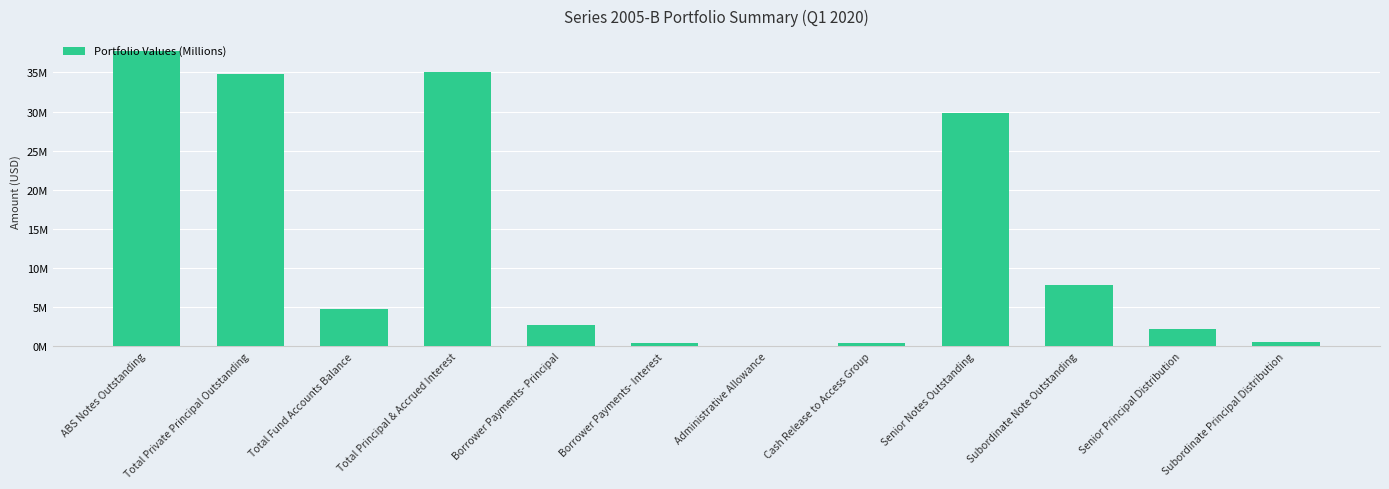

What is the difference between the maximum and minimum values?

37667986.5